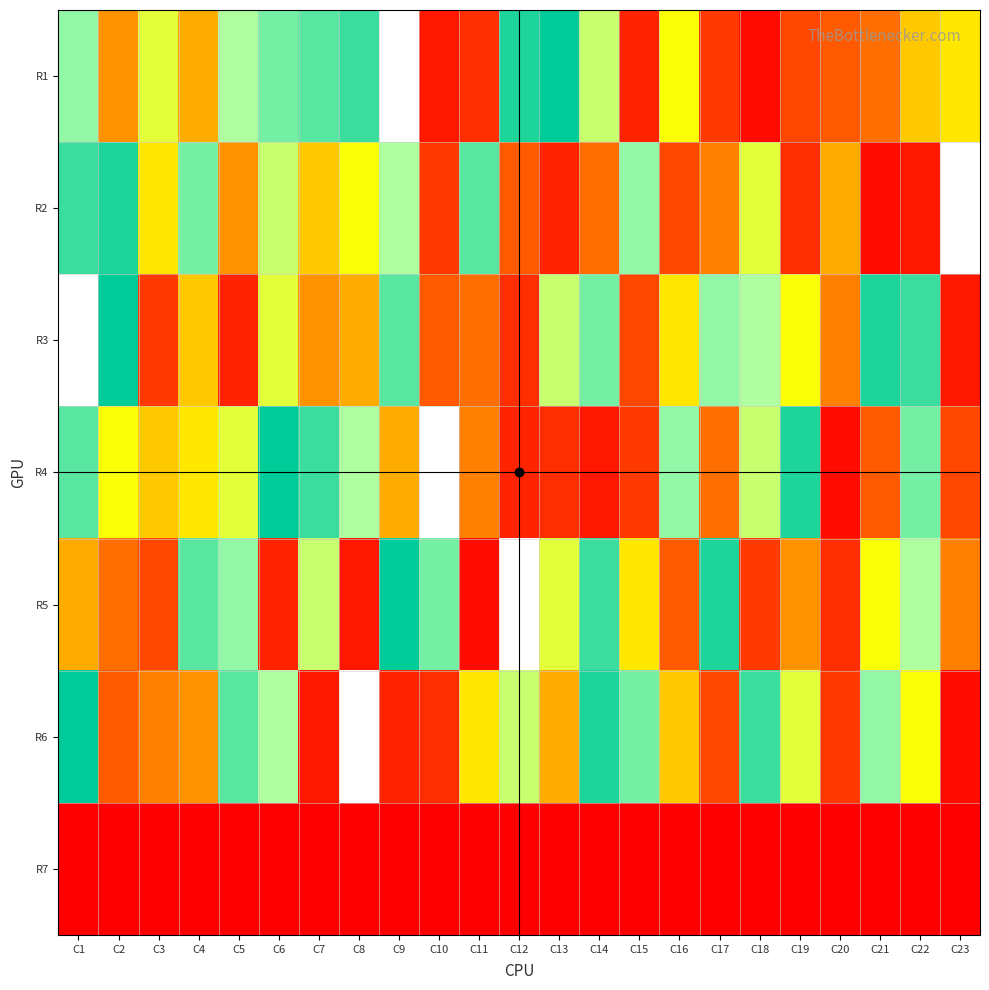

Rank the series by their average value, from highest to lowest.

R1, R2, R3, R4, R5, R6, R7